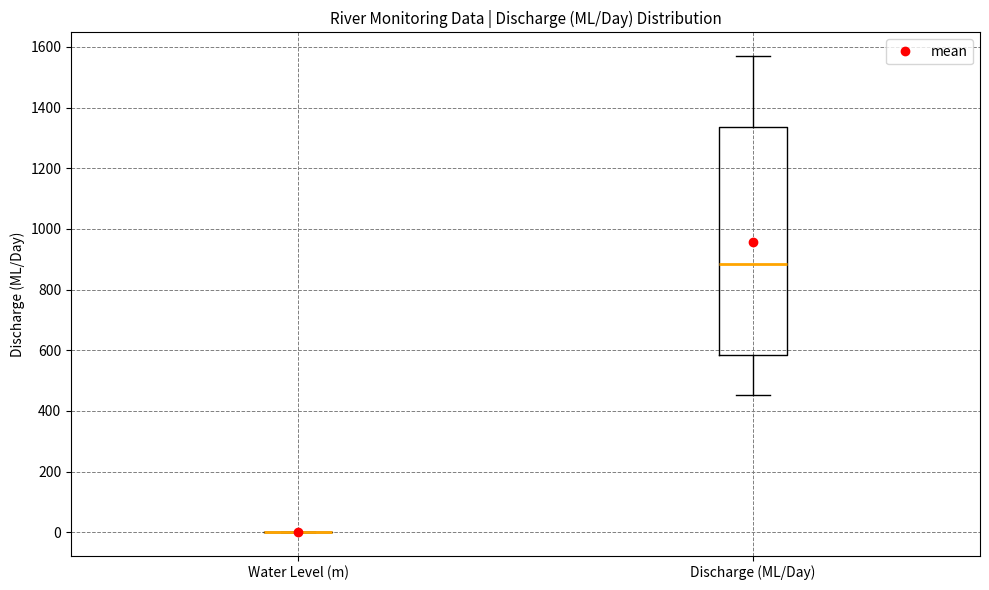

Reading left to right, transcribe this box plot: for each box, give where its median line is, the range the box spans, and where its two whiskers end, as read against the y-axis. The values are not printed on the chart, so give them approximately, as read against the axis.

Water Level (m): box collapsed to a line at 0, whiskers 0 to 0
Discharge (ML/Day): median 880, box 580 to 1340, whiskers 460 to 1560